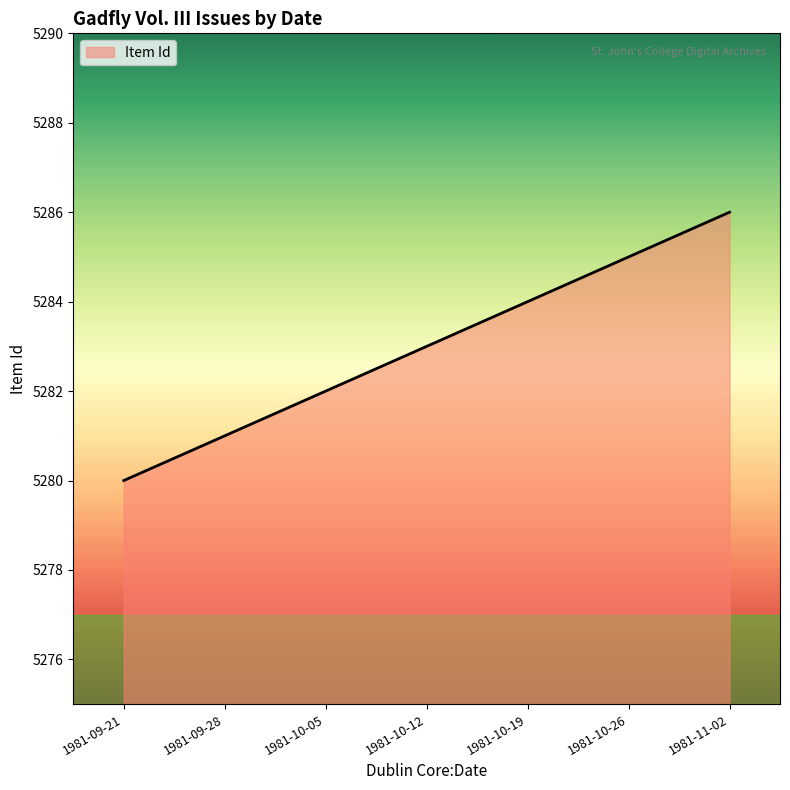

What is the difference between the maximum and minimum values?

6